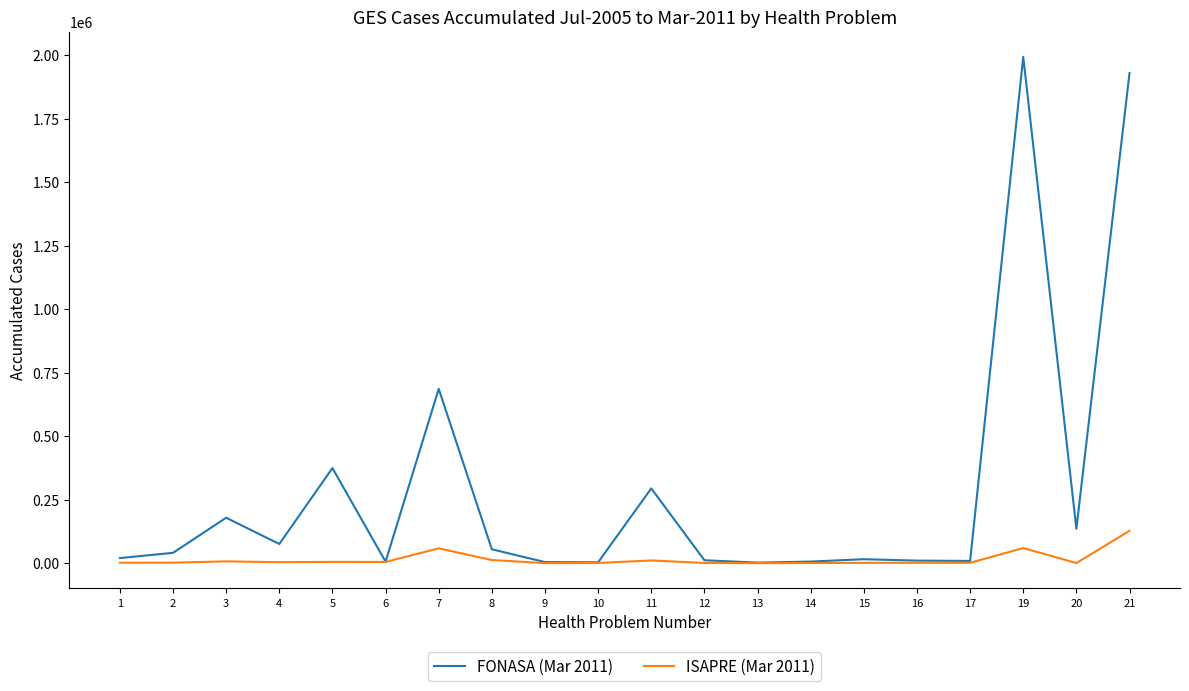

Rank the series by their maximum value, from highest to lowest.

FONASA (Mar 2011), ISAPRE (Mar 2011)